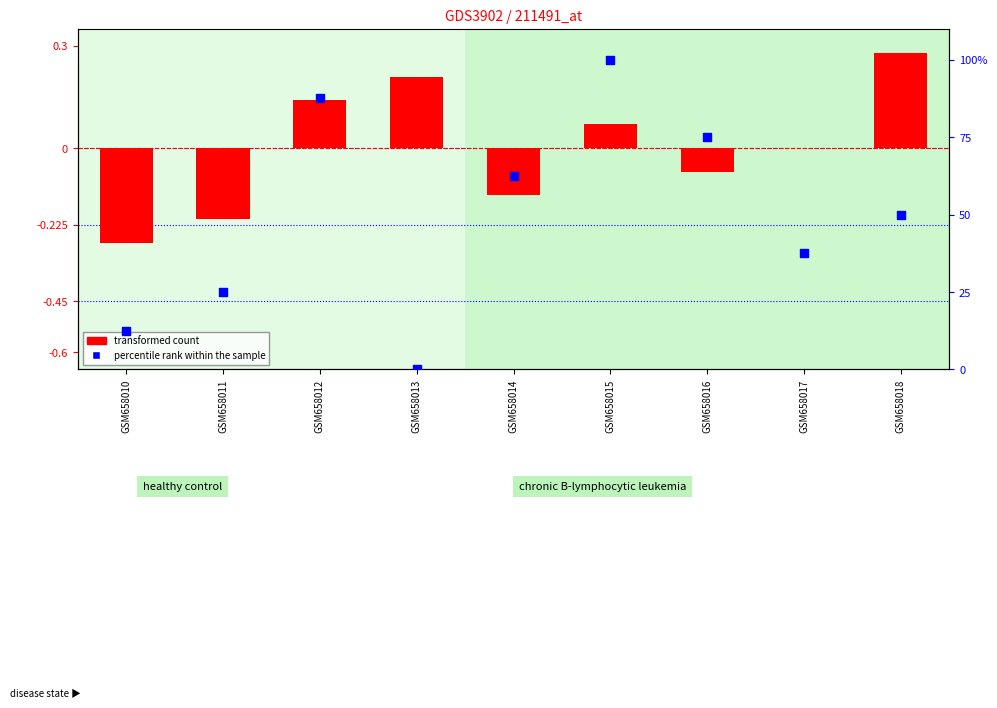

Which series contains the highest Y value?

percentile rank within the sample